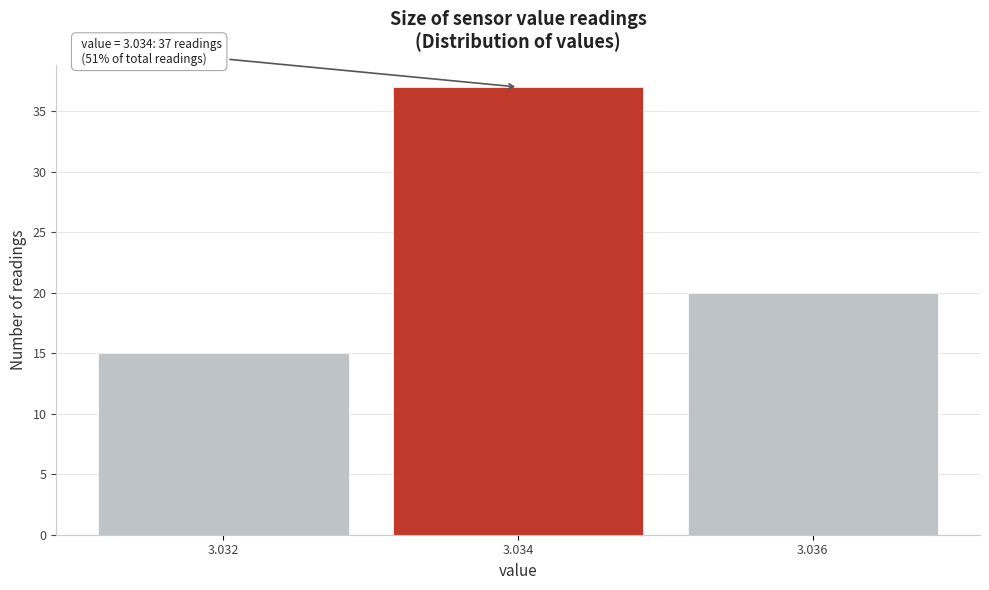

Reading right to left, list all the values displayed in this chart.

20	37	15